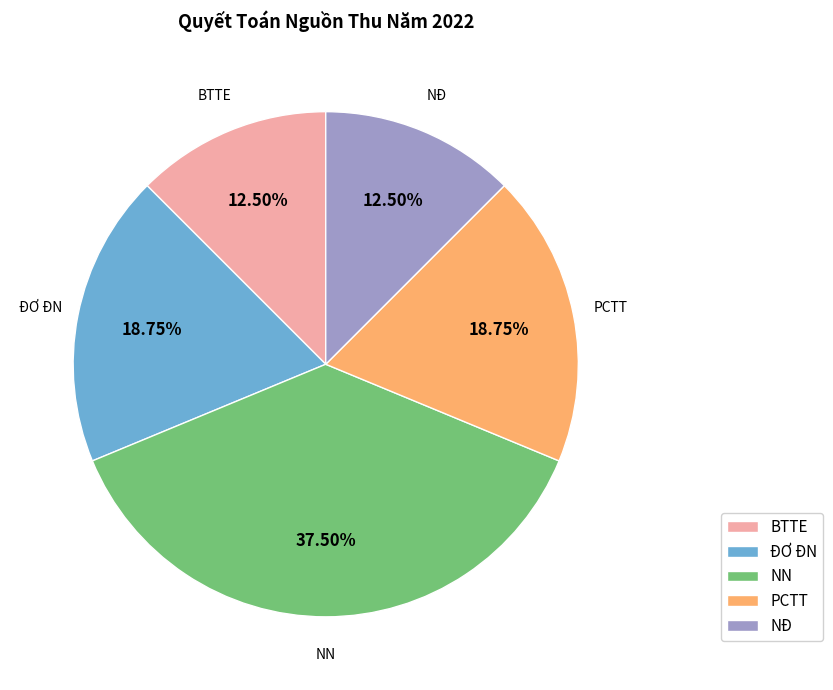

What is the largest slice in the pie chart?

NN